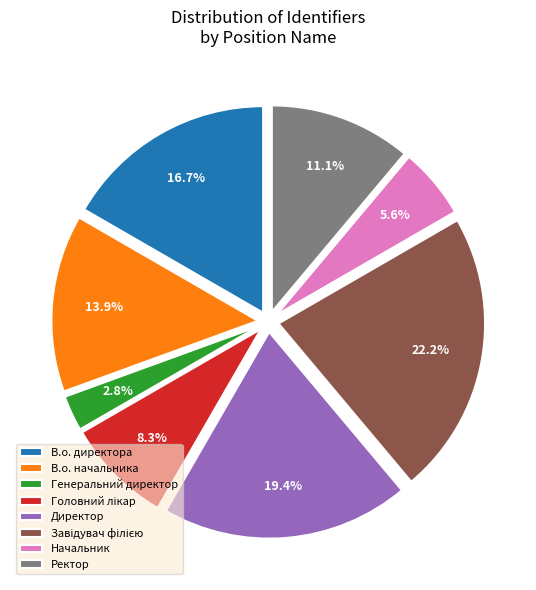

Which has a higher value, В.о. директора or Ректор?

В.о. директора